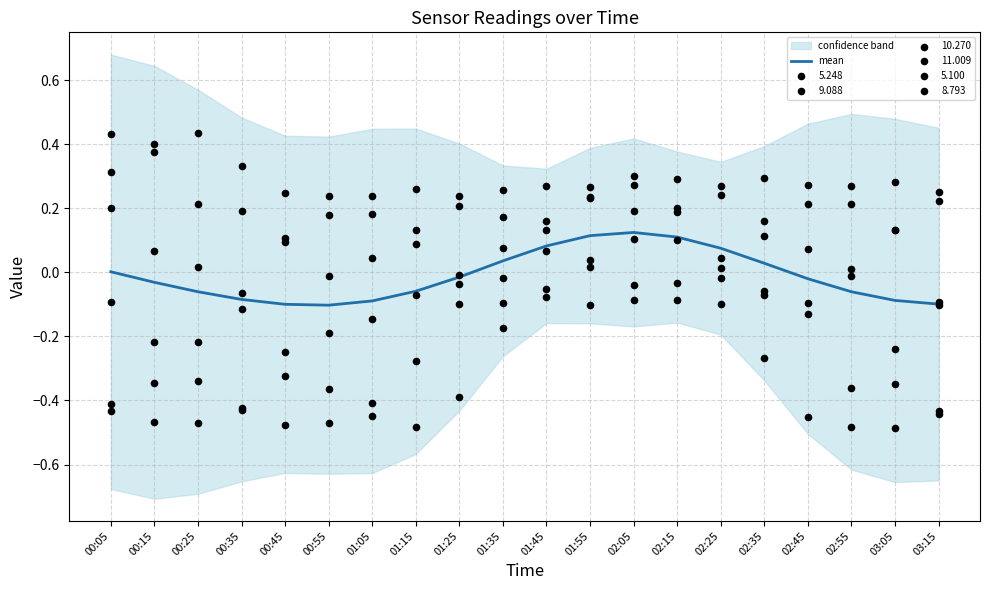

Which has a higher value, 03:15 or 02:15?

02:15